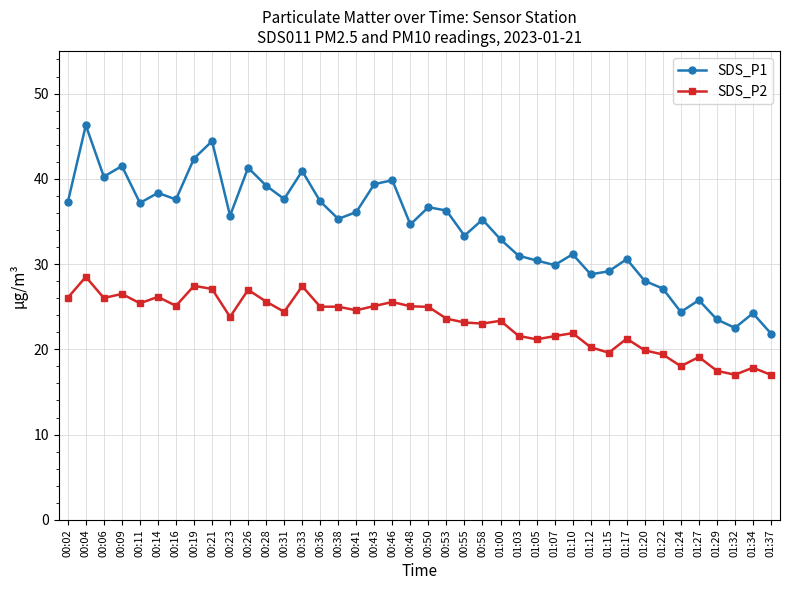

True or false: SDS_P1 and SDS_P2 intersect in this chart.

False